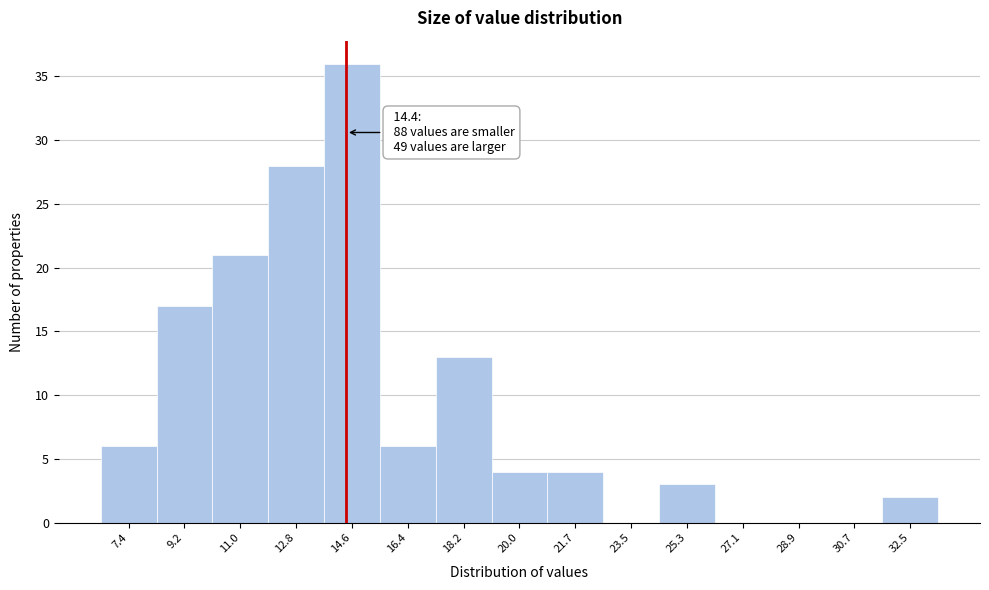

Over which range of the x-axis is the bar tallest?

13.6 to 15.4